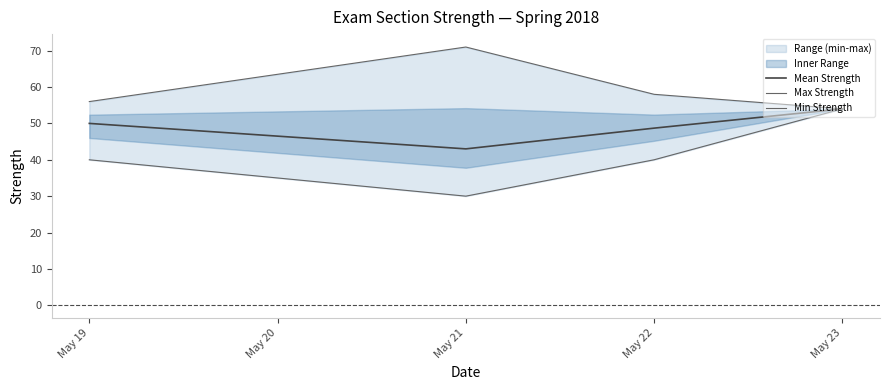

True or false: Mean Strength and Max Strength cross at least once.

False